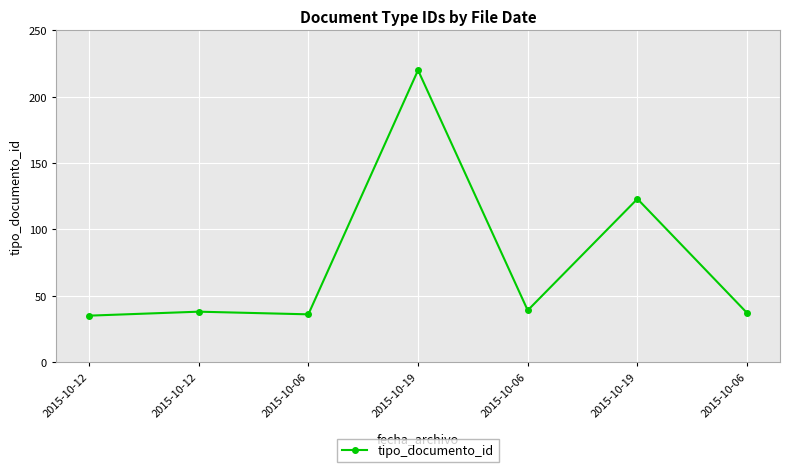

Where does the data first go above 38?

2015-10-19